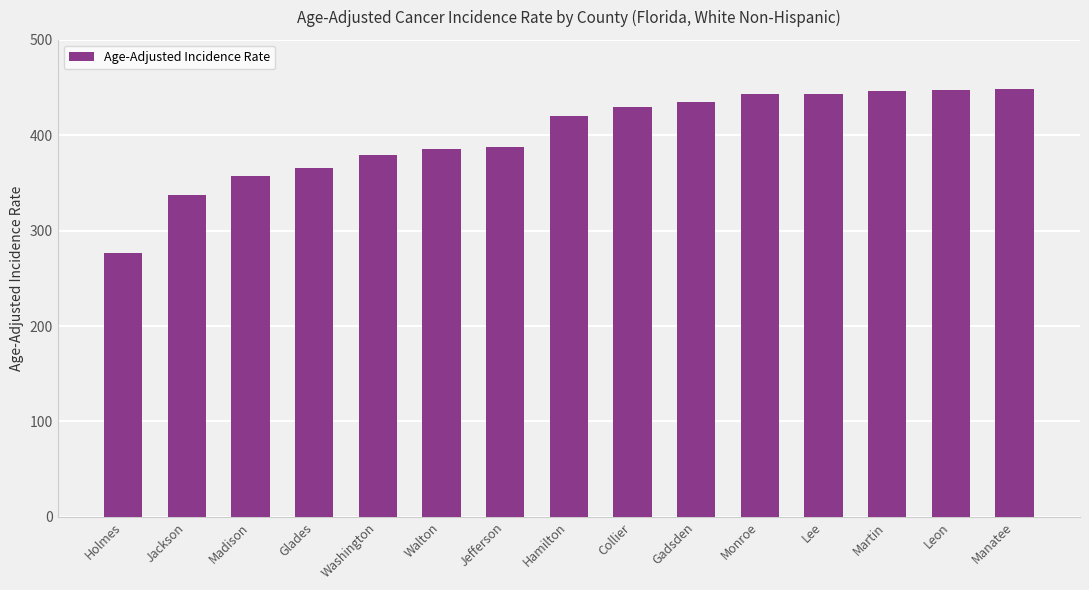

What is the greatest value displayed?

448.4